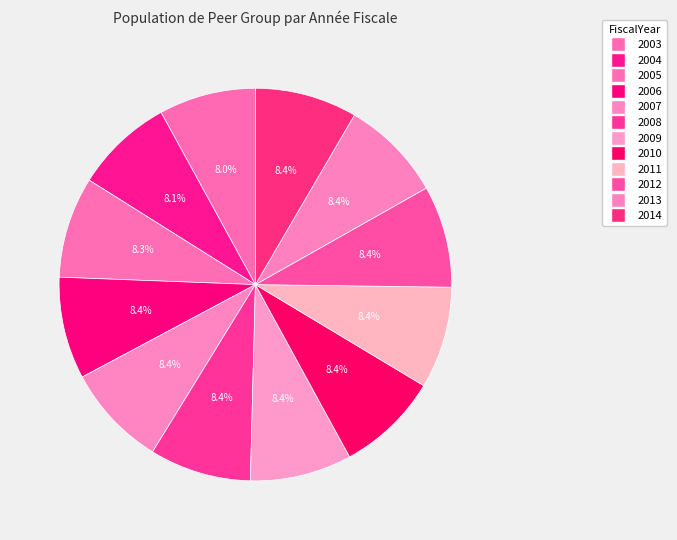

How many slices are in this pie chart?

12